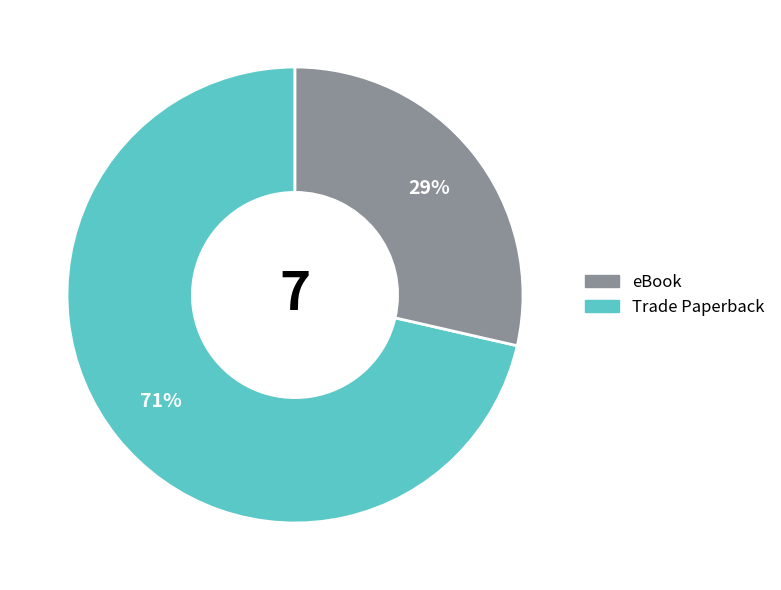

To the nearest percent, what is the average slice percentage?

50%